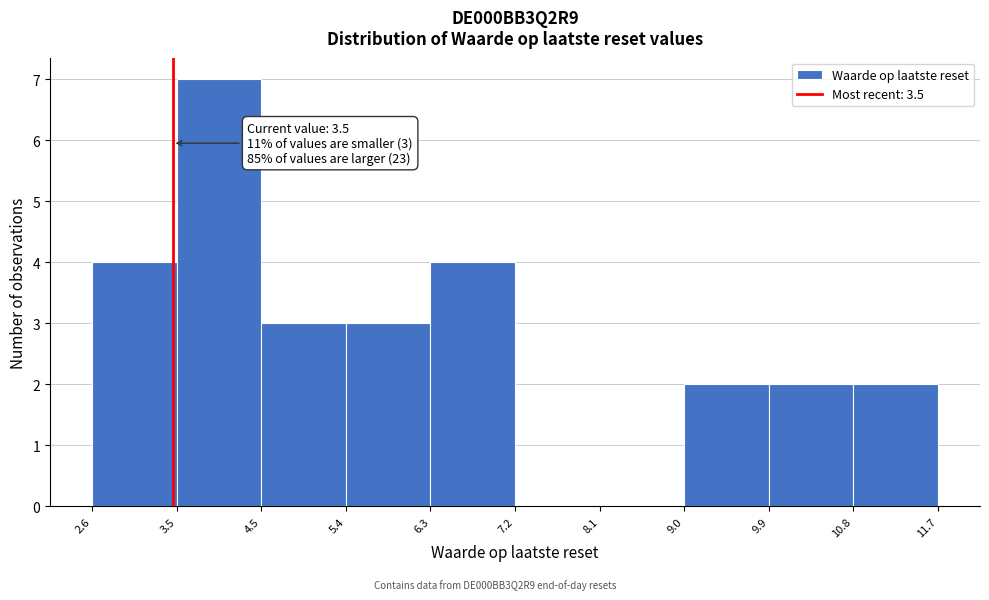

Over which range of the x-axis is the bar tallest?

3.5 to 4.5